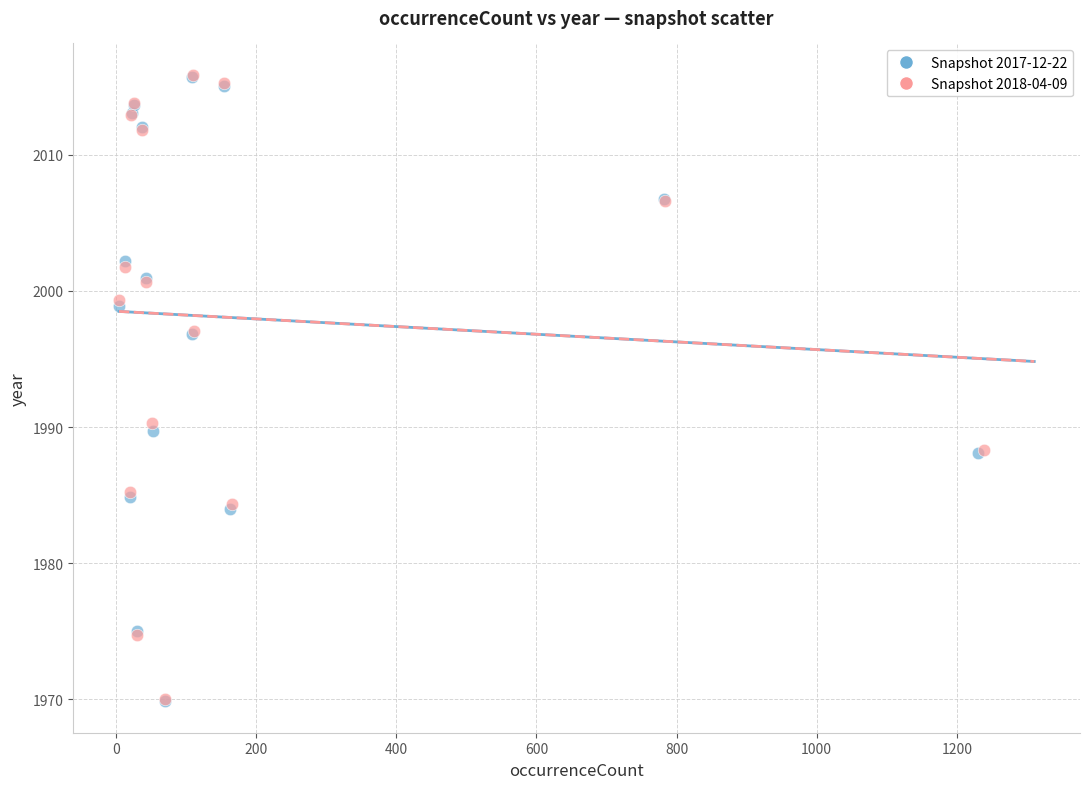

Which series has the widest spread of Y values?

Snapshot 2017-12-22